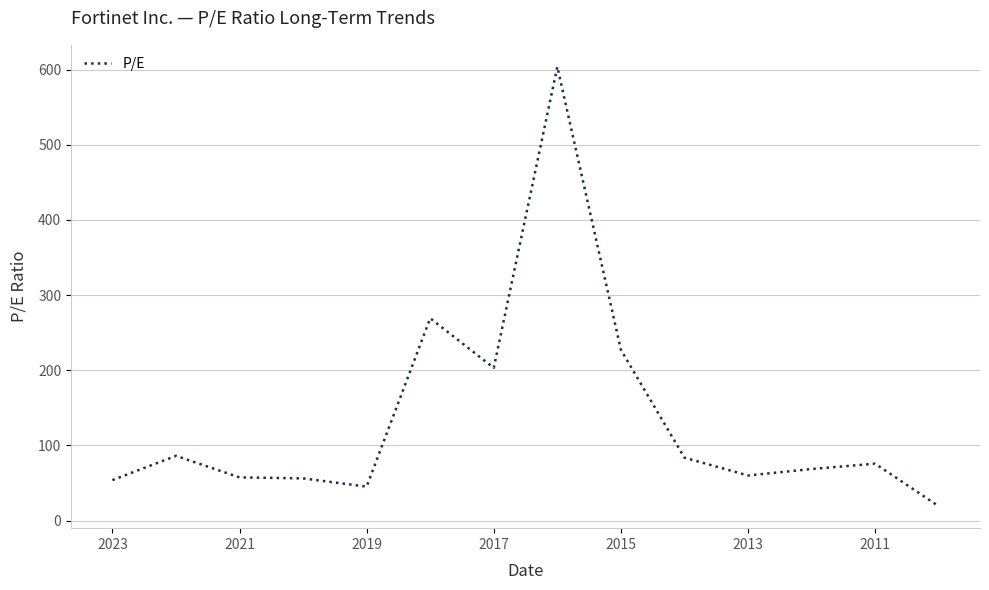

What is the greatest value displayed?

603.7